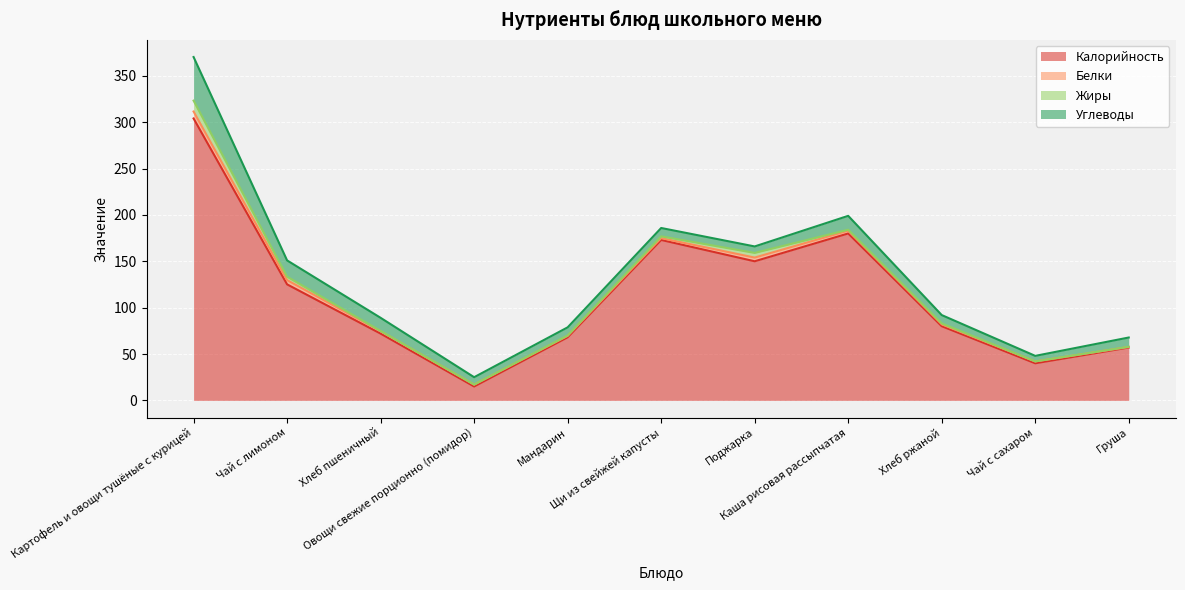

Which category has the lowest value in the Белки series?

Груша